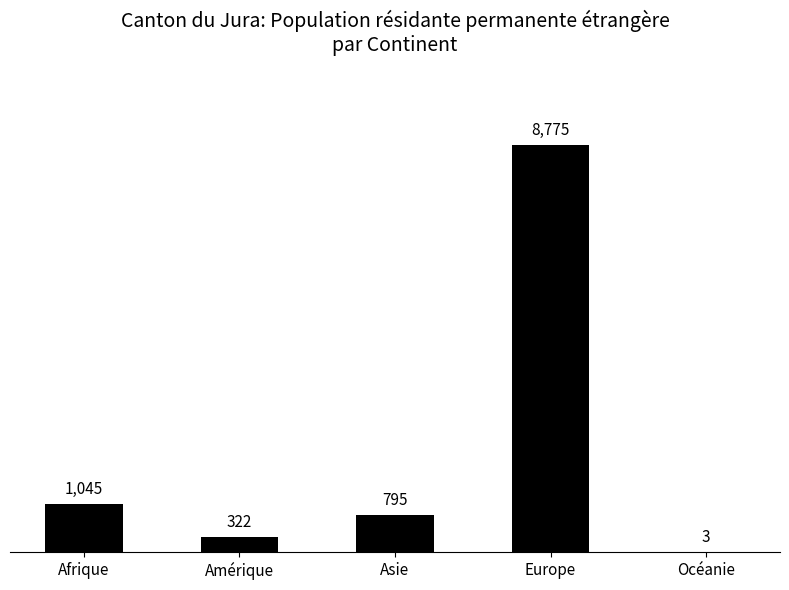

What is the sum of all values?

10940